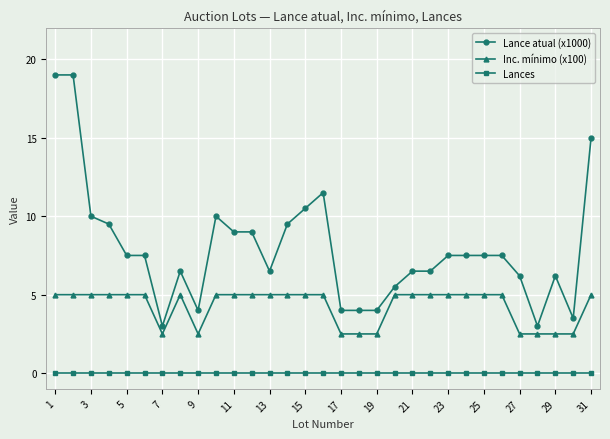

True or false: Inc. mínimo (x100) has more than 0 interior local peaks.

True